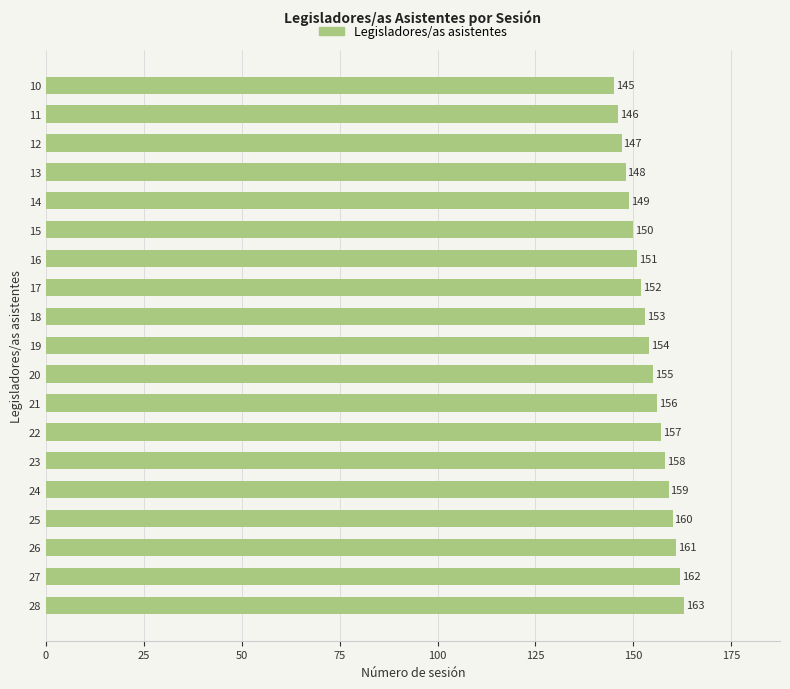

List the labels in order of value, largest first.

28, 27, 26, 25, 24, 23, 22, 21, 20, 19, 18, 17, 16, 15, 14, 13, 12, 11, 10